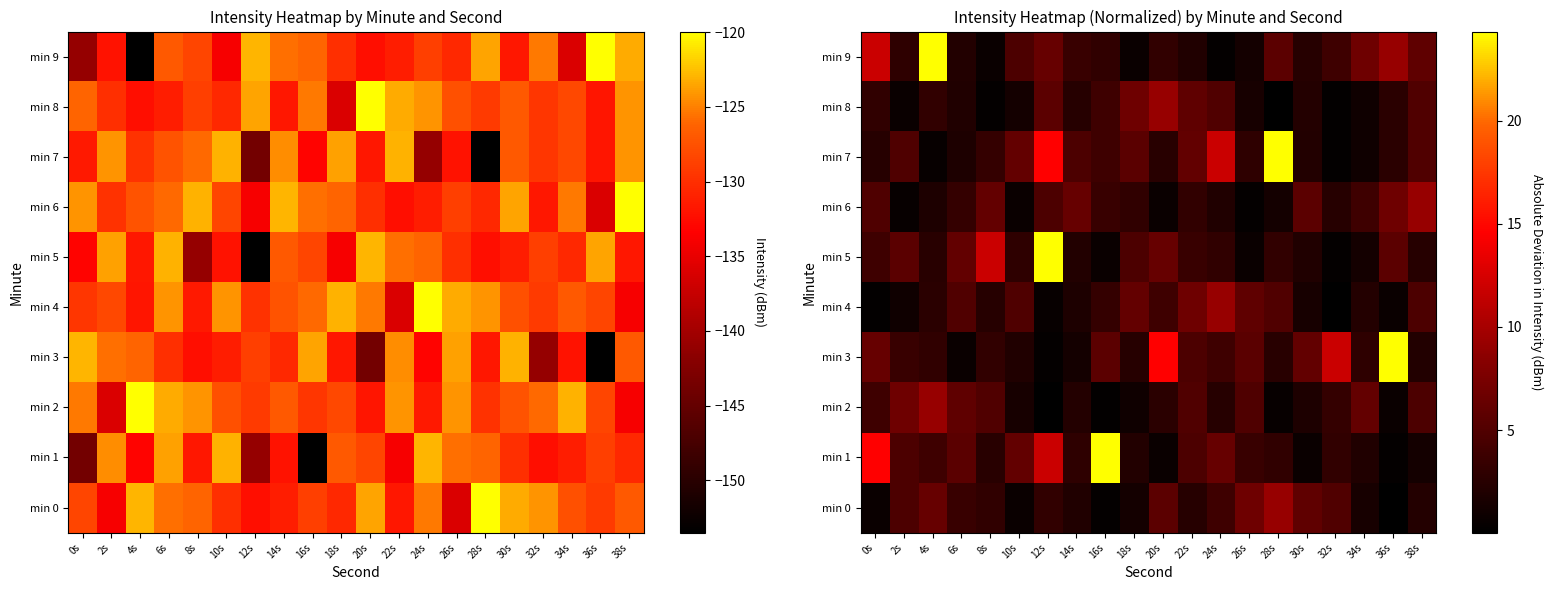

Is the value of min 6 at 2s greater than the value of min 1 at 32s?

No